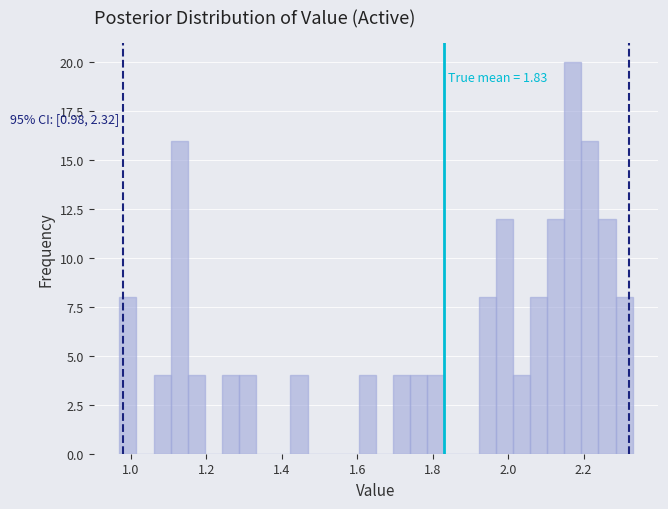

Around what value on the x-axis is the tallest bar? Give the approximate position of its centre, as read against the axis.

2.18